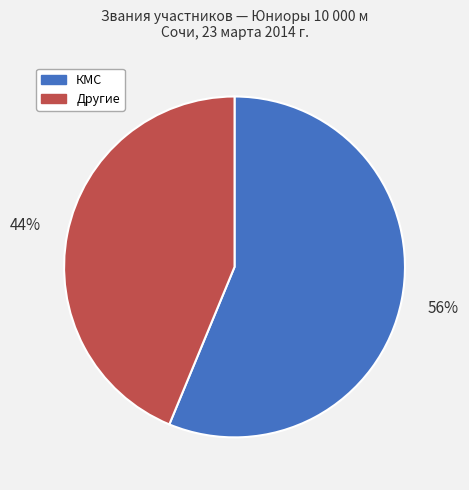

To the nearest percent, what is the average slice percentage?

50%